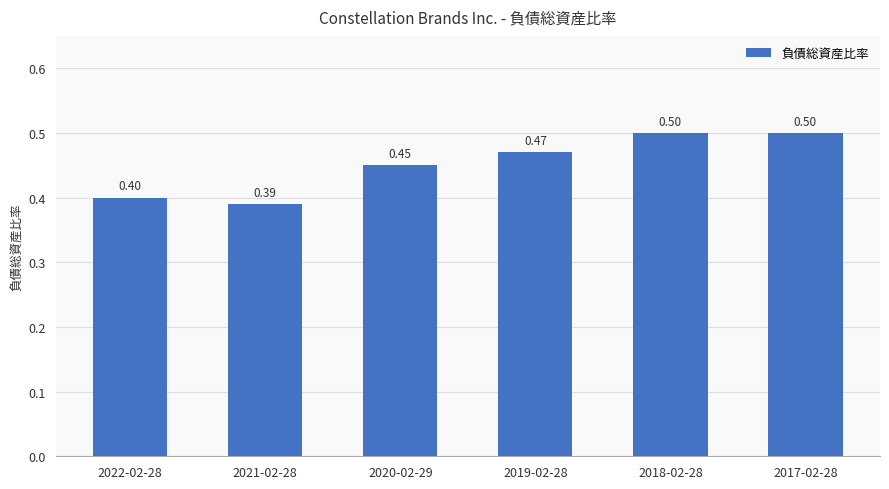

Does the chart contain stacked bars?

No